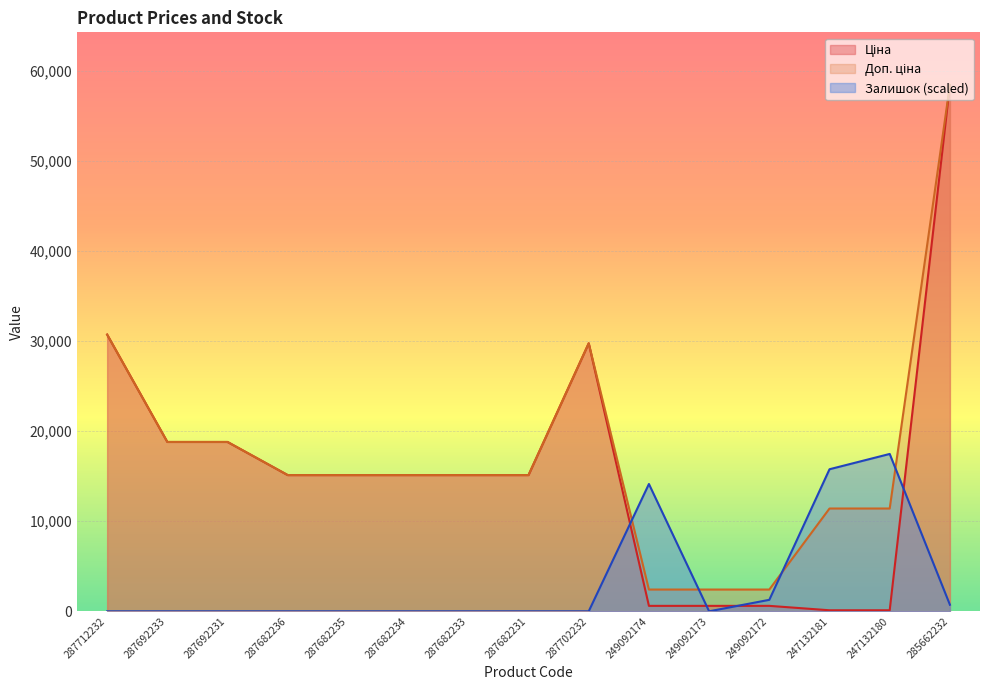

How many lines are shown in the chart?

3